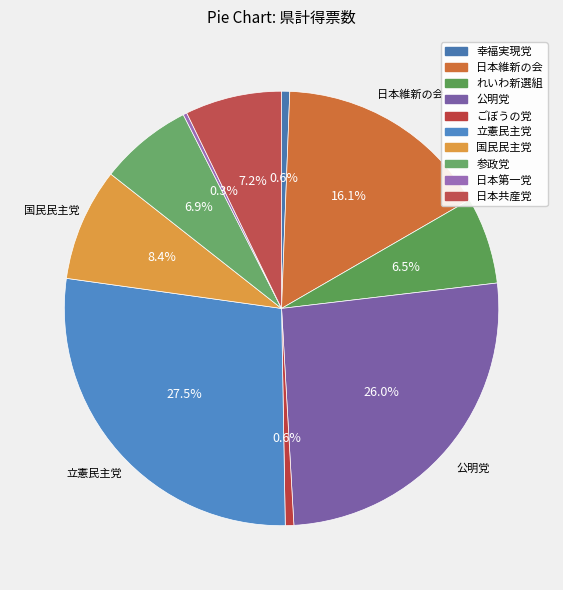

Which slice is the smallest?

日本第一党